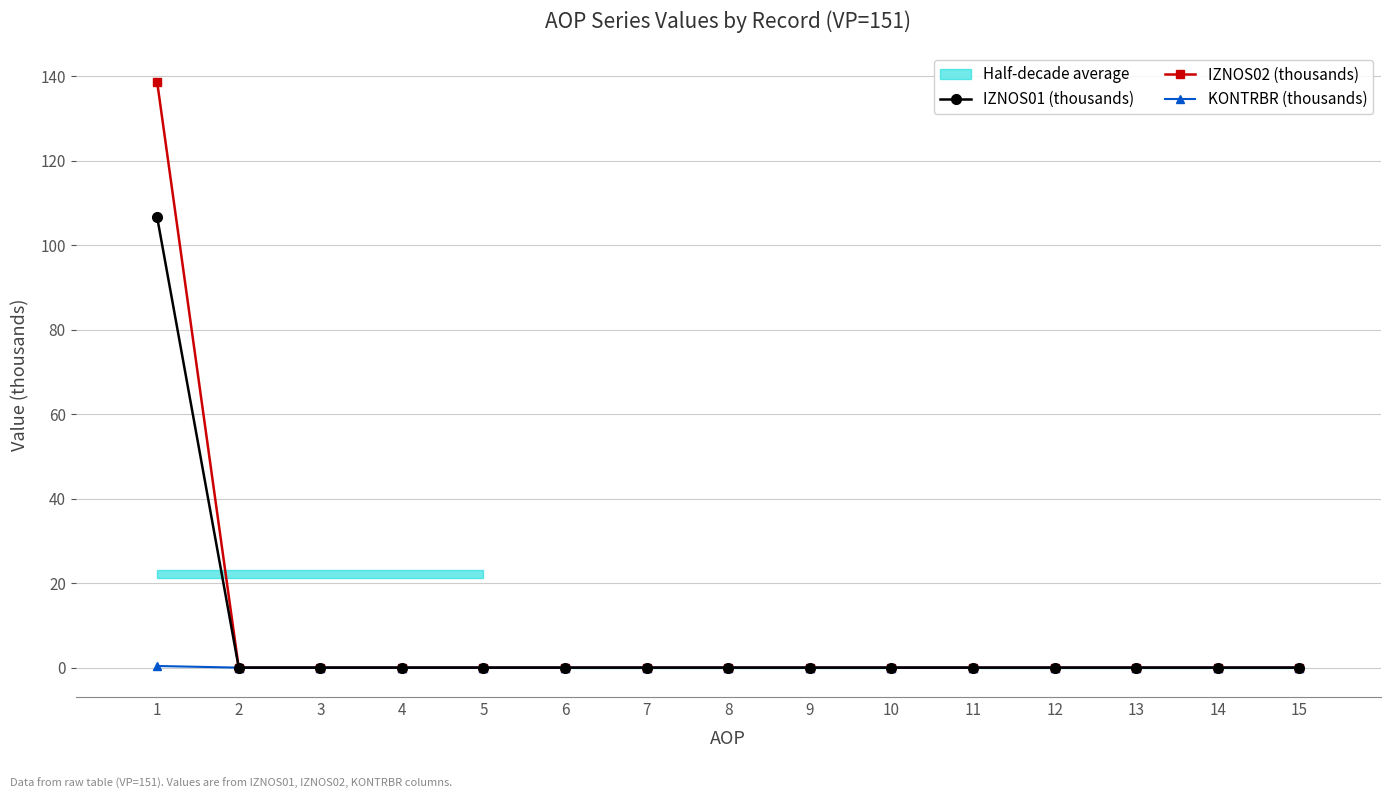

True or false: IZNOS01 (thousands) has more than 2 interior local peaks.

False